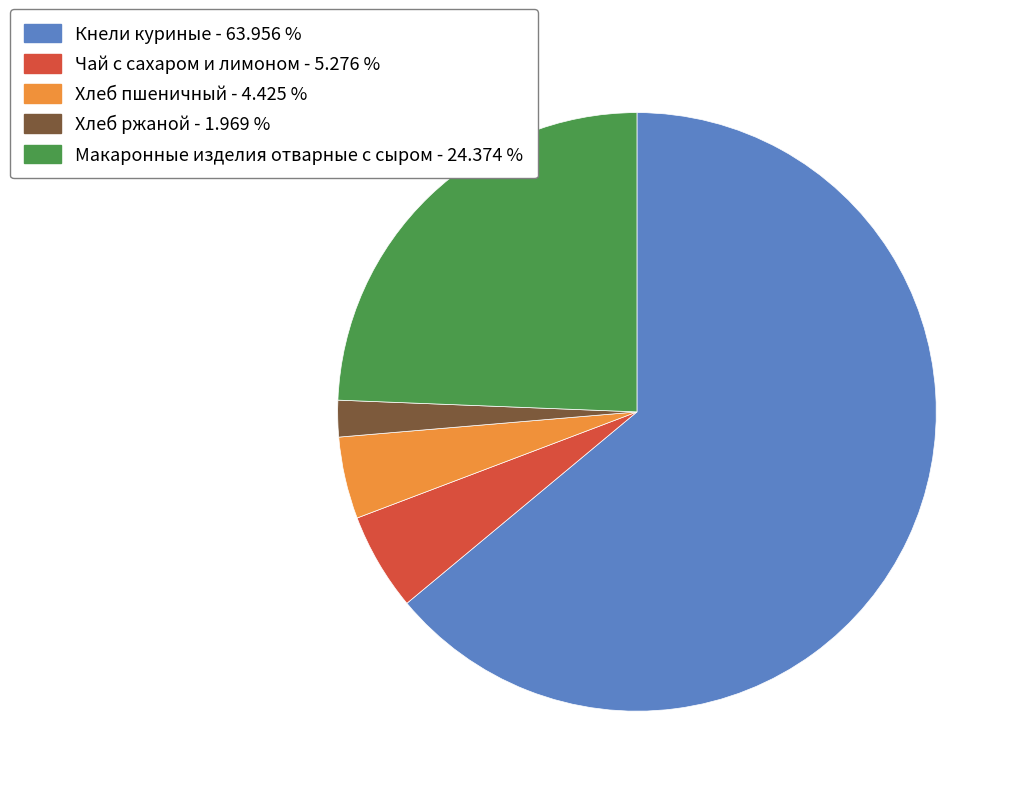

Count the number of slices in the pie.

5